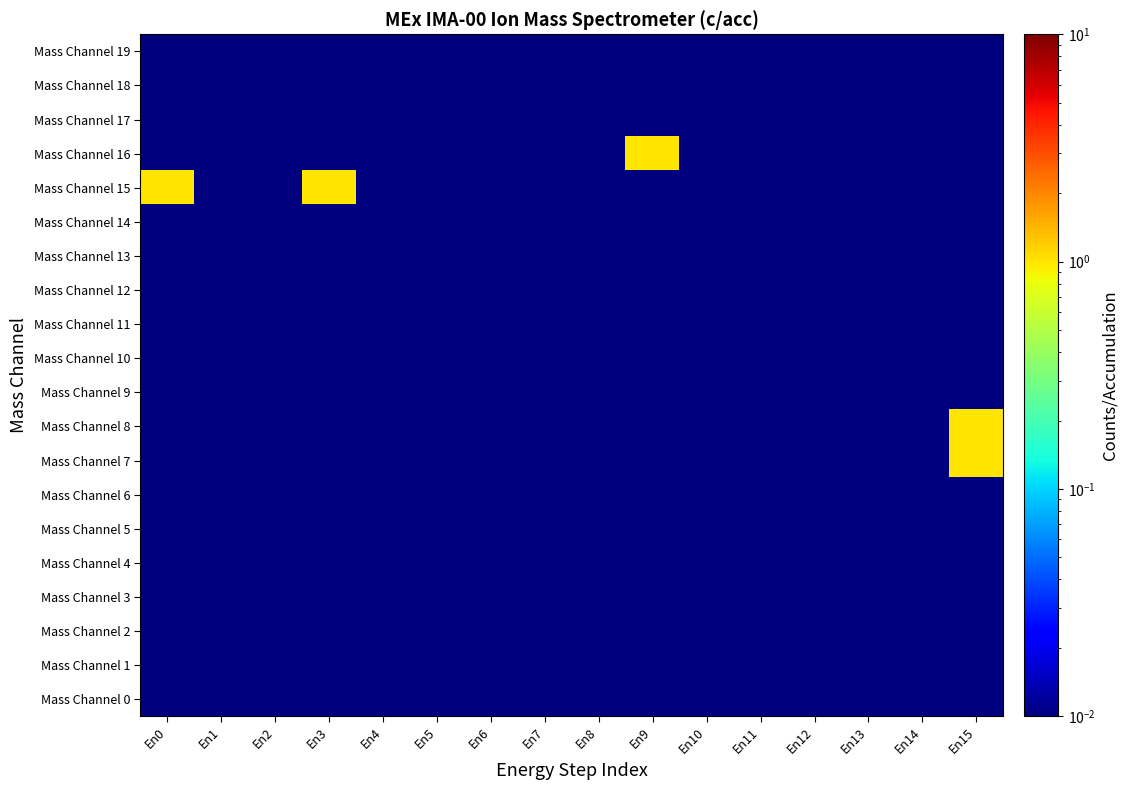

Which label corresponds to the smallest value in the chart?

En0